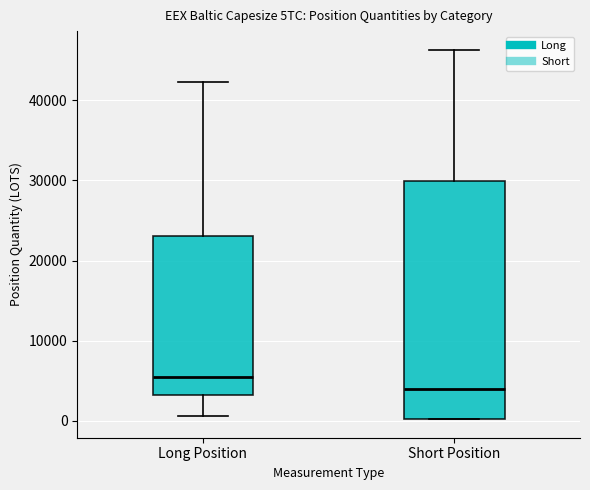

Reading left to right, read every box against the y-axis: the position of its median line, the range the box covers, and the ends of its whiskers. The values are not printed on the chart, so give them approximately, as read against the axis.

Long Position: median 6000, box 3000 to 23000, whiskers 1000 to 42000
Short Position: median 4000, box 0 to 30000, whiskers 0 to 46000